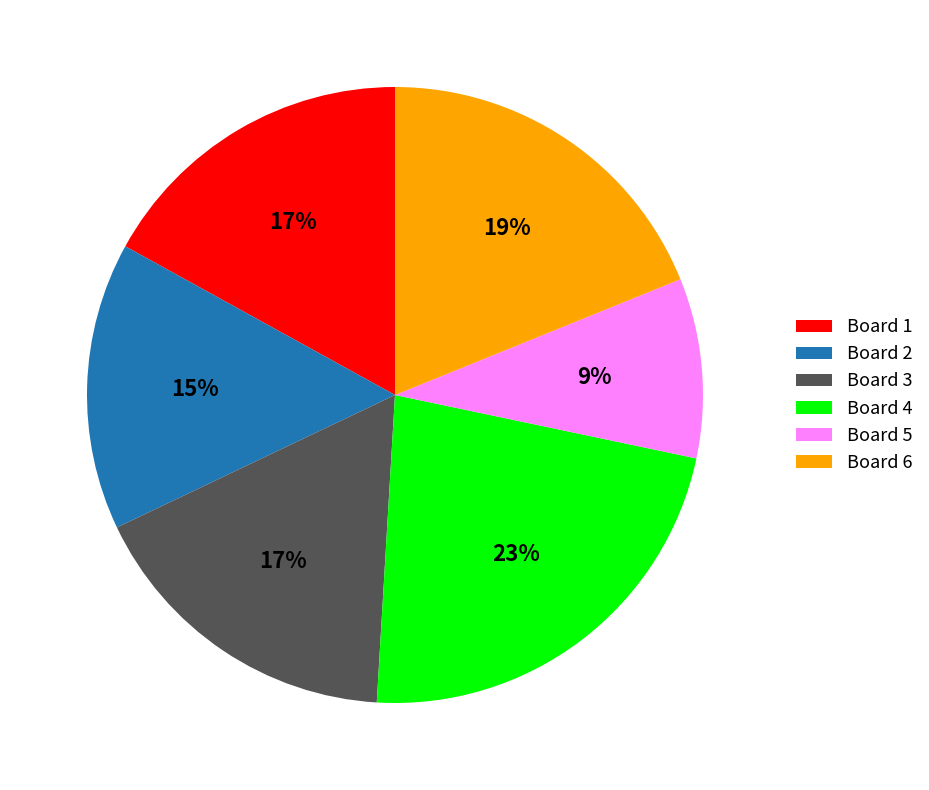

Count the number of slices in the pie.

6